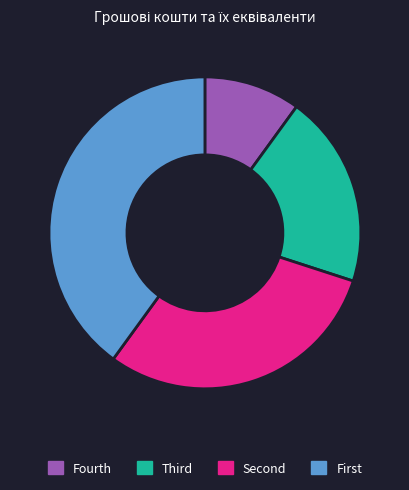

Does any single category account for the majority?

No